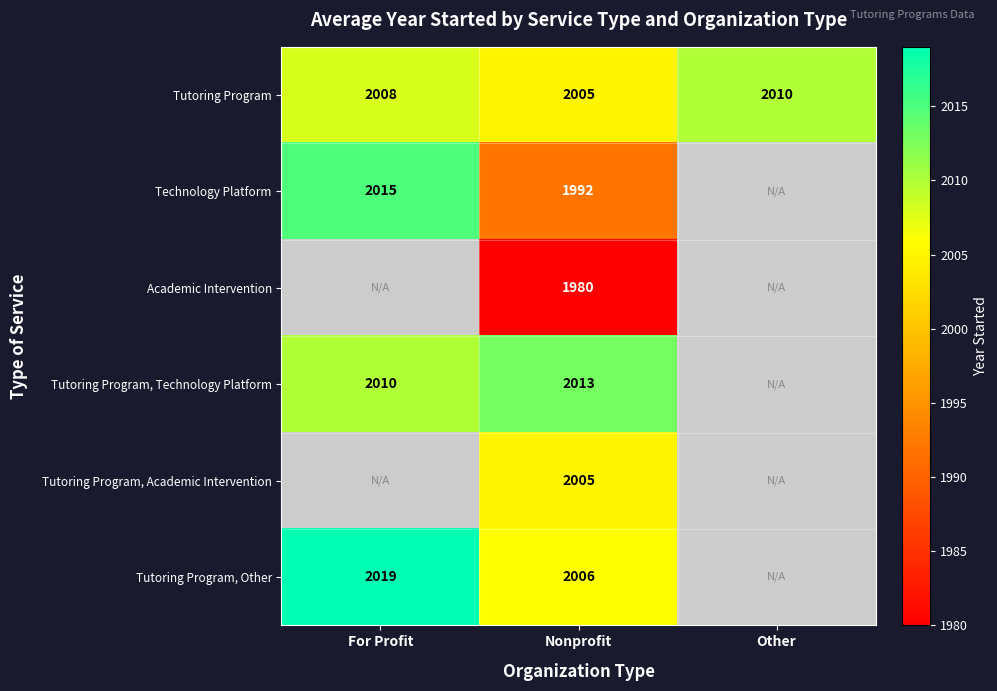

Rank the categories by Tutoring Program value from highest to lowest.

Other, For Profit, Nonprofit